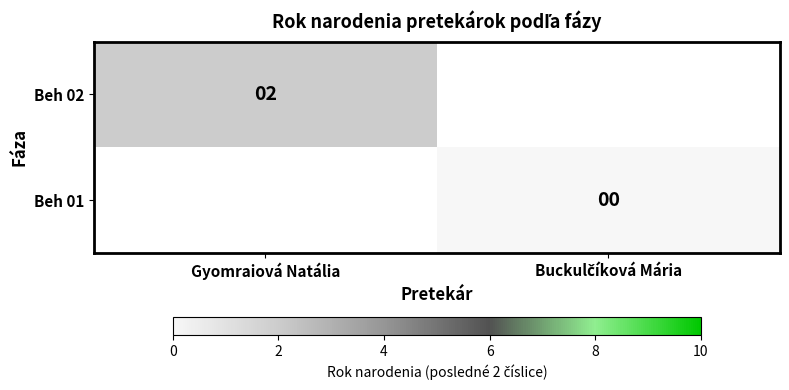

Rank the categories by Beh 01 value from highest to lowest.

Gyomraiová Natália, Buckulčíková Mária